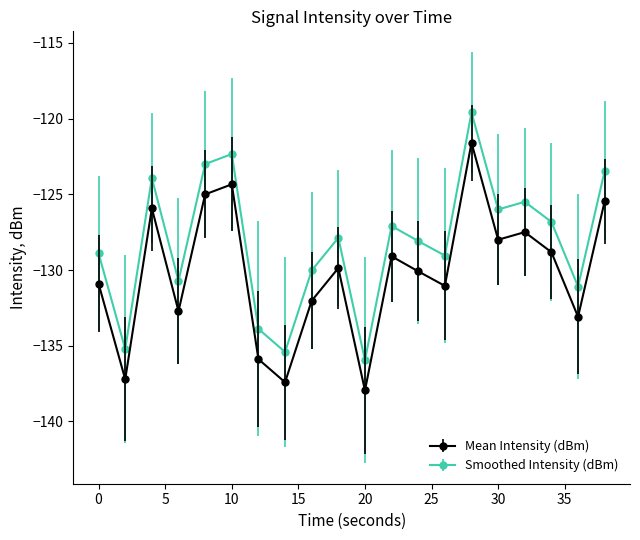

Which series has the largest total across all categories?

Smoothed Intensity (dBm)